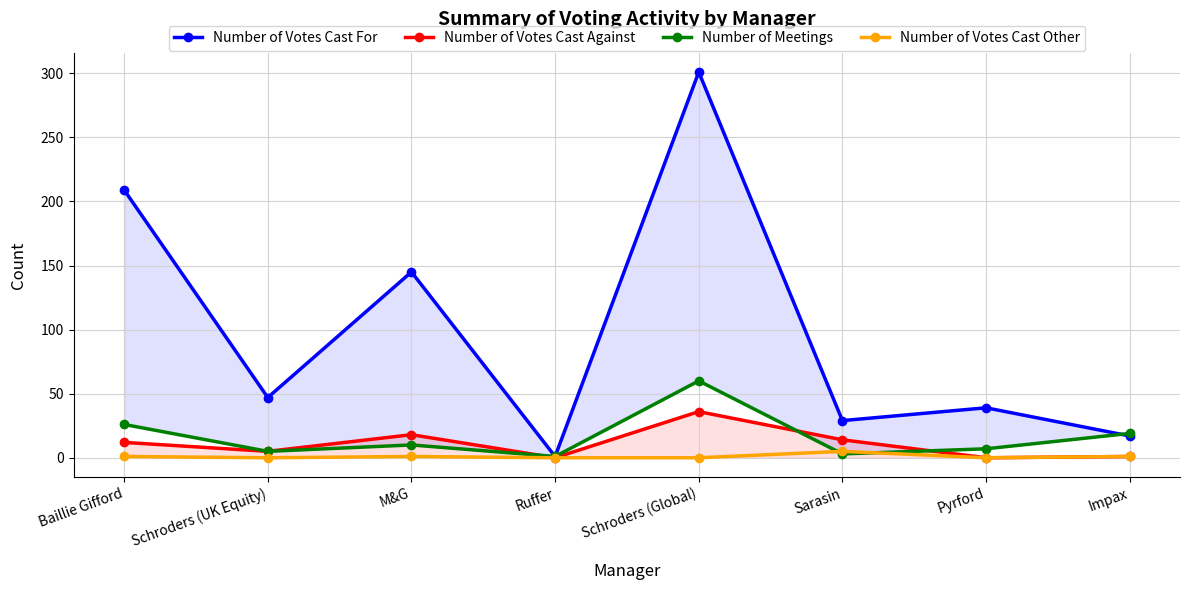

Where is the first local minimum for Number of Votes Cast Other?

Schroders (UK Equity)